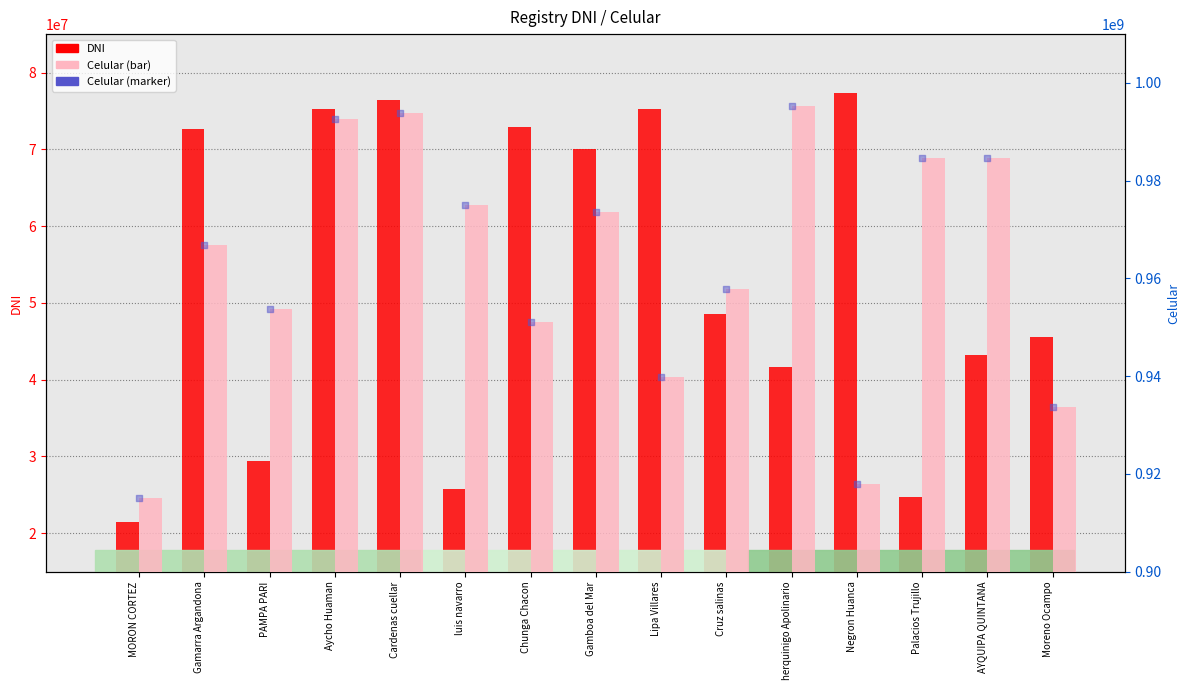

At how many categories does at least one series exceed 645536172?

15